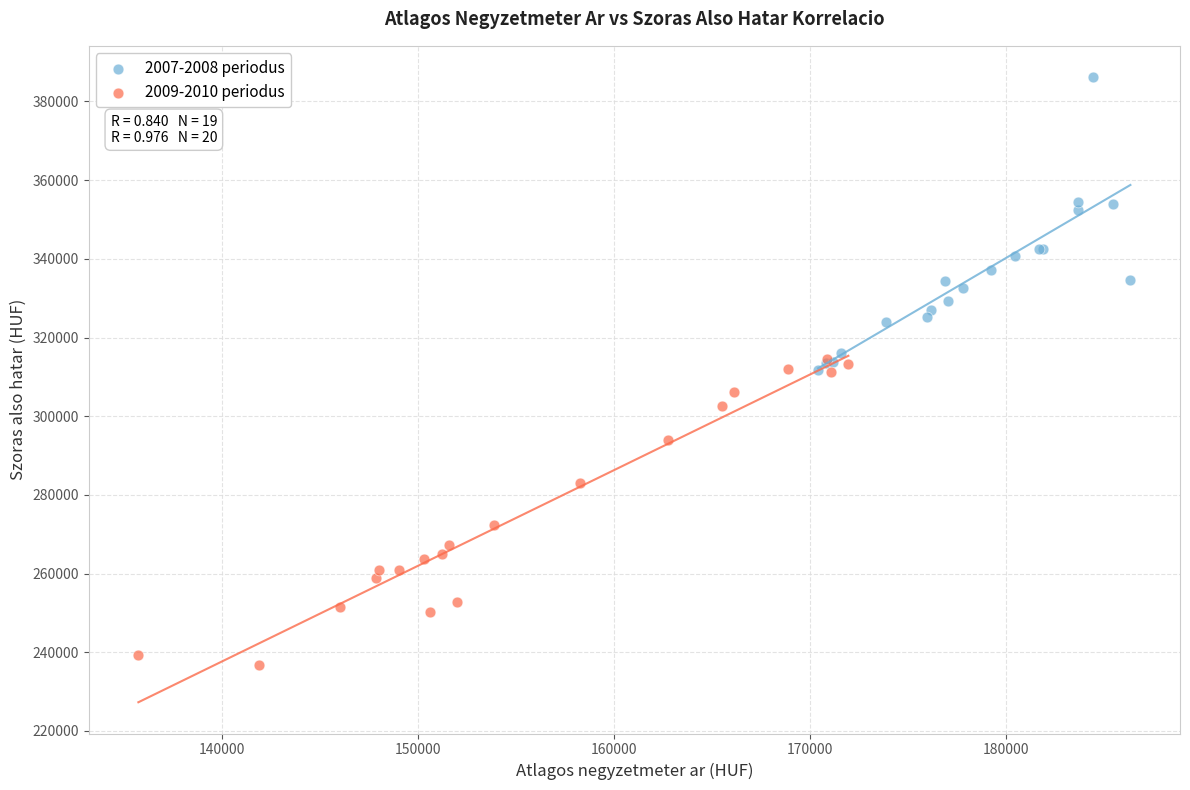

Which series reaches the maximum Y coordinate?

2007-2008 periodus